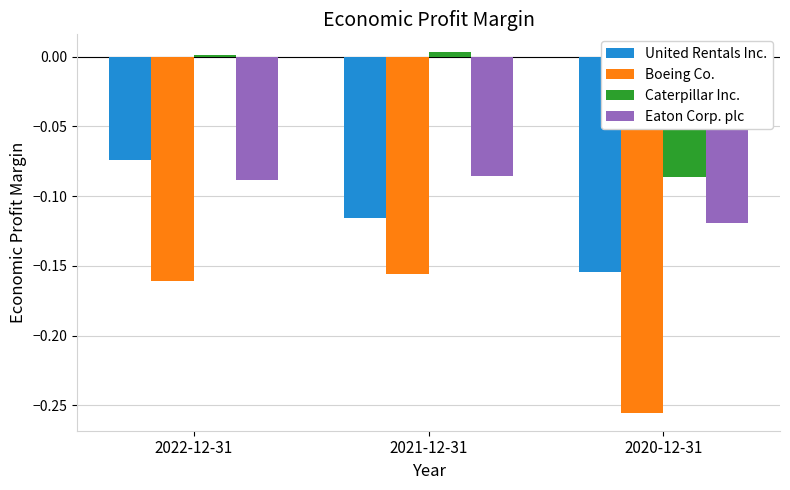

What are all the series names shown in the legend?

United Rentals Inc., Boeing Co., Caterpillar Inc., Eaton Corp. plc